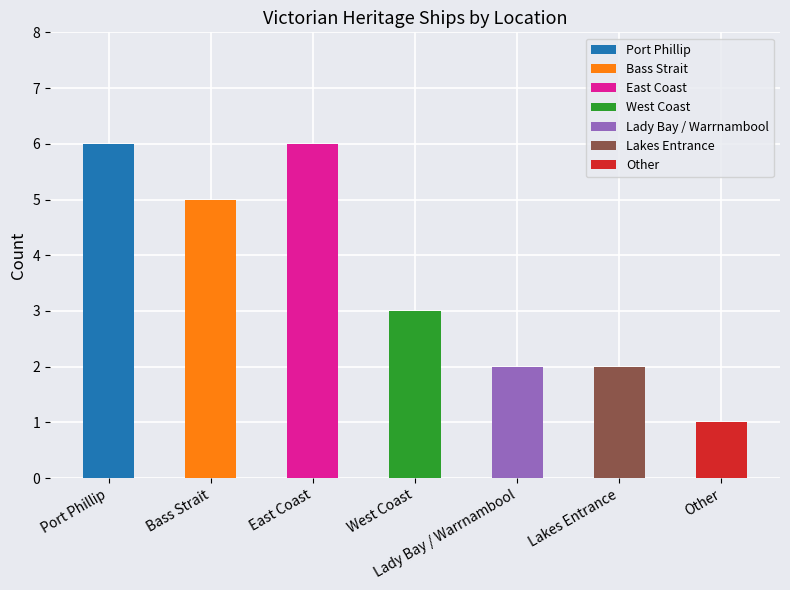

Reading left to right, extract all data points from this chart.

Port Phillip=6	Bass Strait=5	East Coast=6	West Coast=3	Lady Bay / Warrnambool=2	Lakes Entrance=2	Other=1